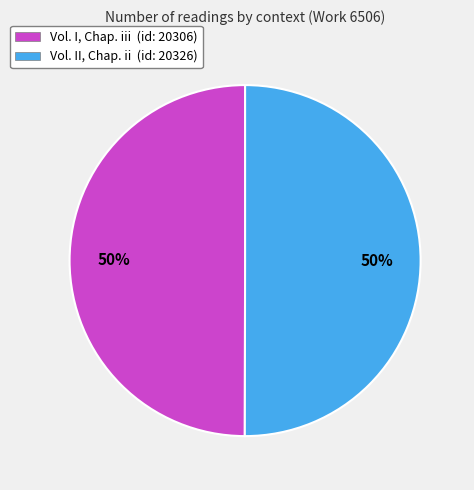

How many slices are in this pie chart?

2